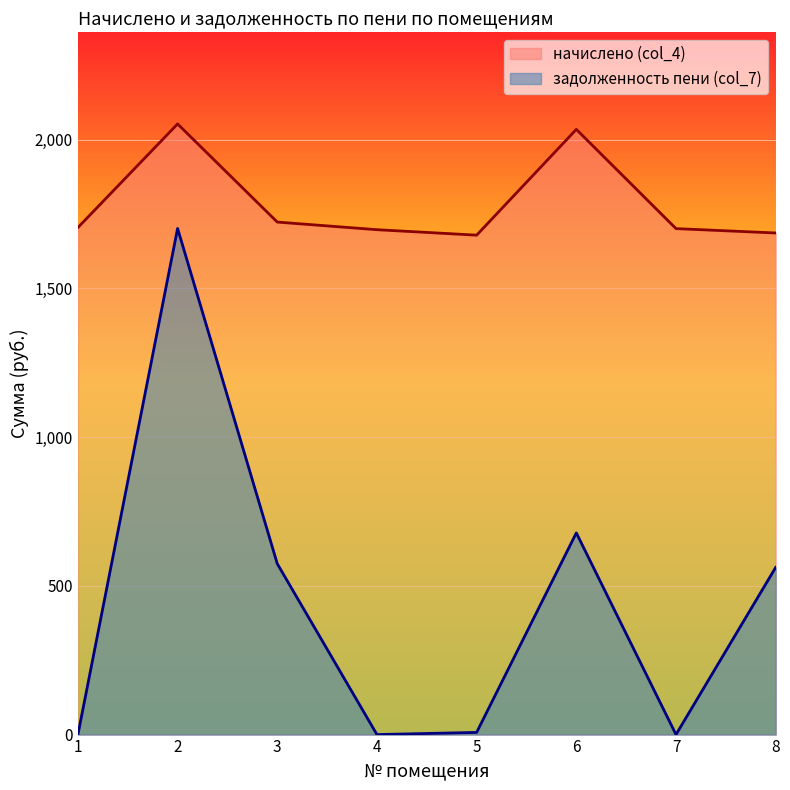

Rank the series by their average value, from highest to lowest.

начислено (col_4), задолженность пени (col_7)